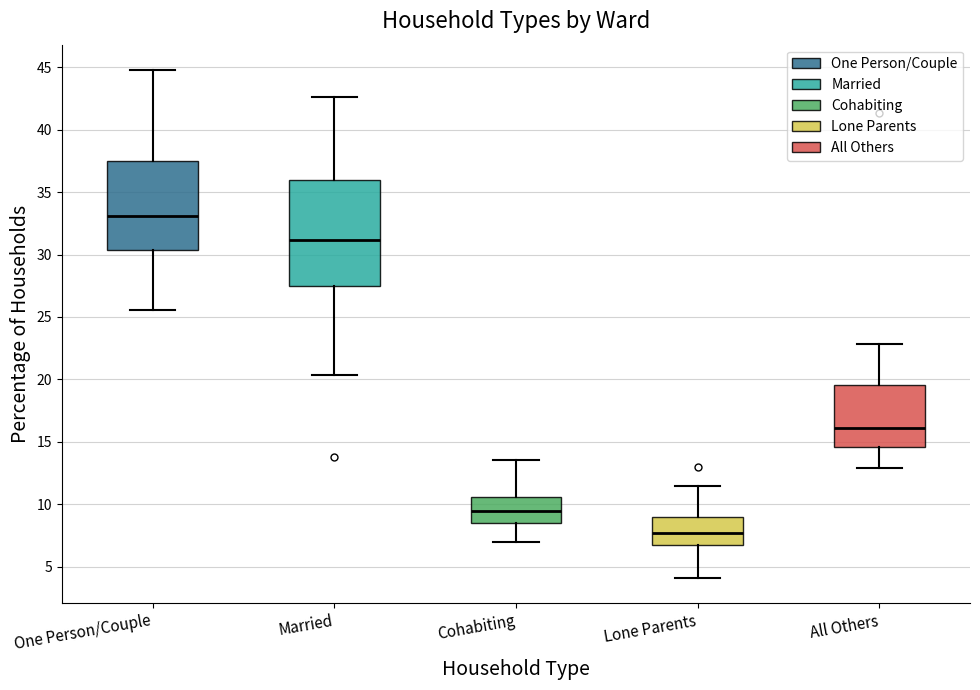

Which box has the highest median line?

One Person/Couple